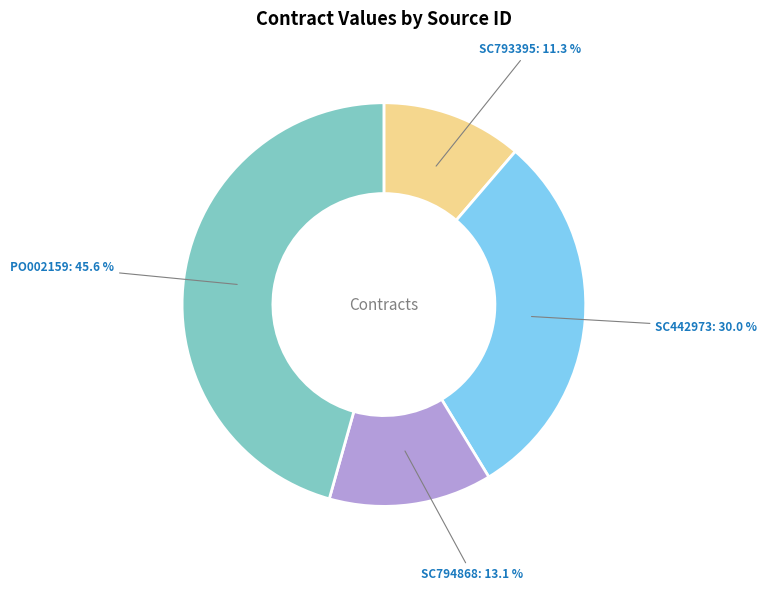

Is there any slice that represents more than half of the pie?

No